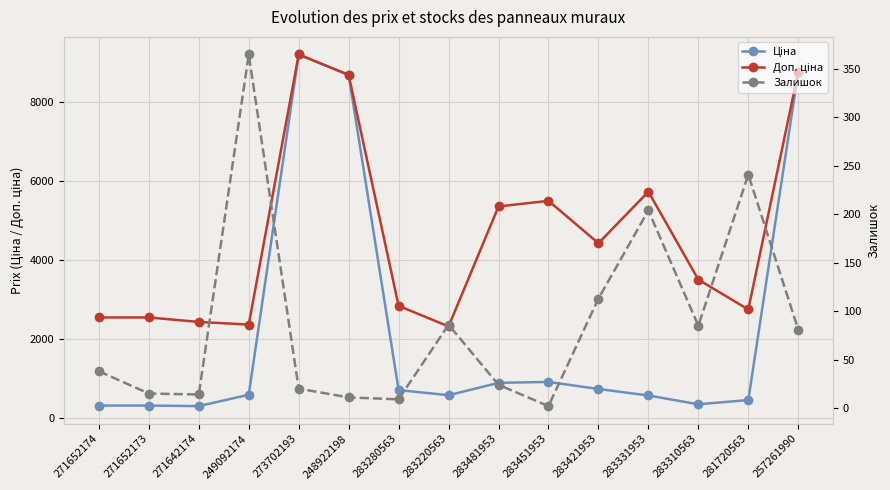

Rank the series at 273702193 from lowest to highest value.

Залишок, Ціна, Доп. ціна